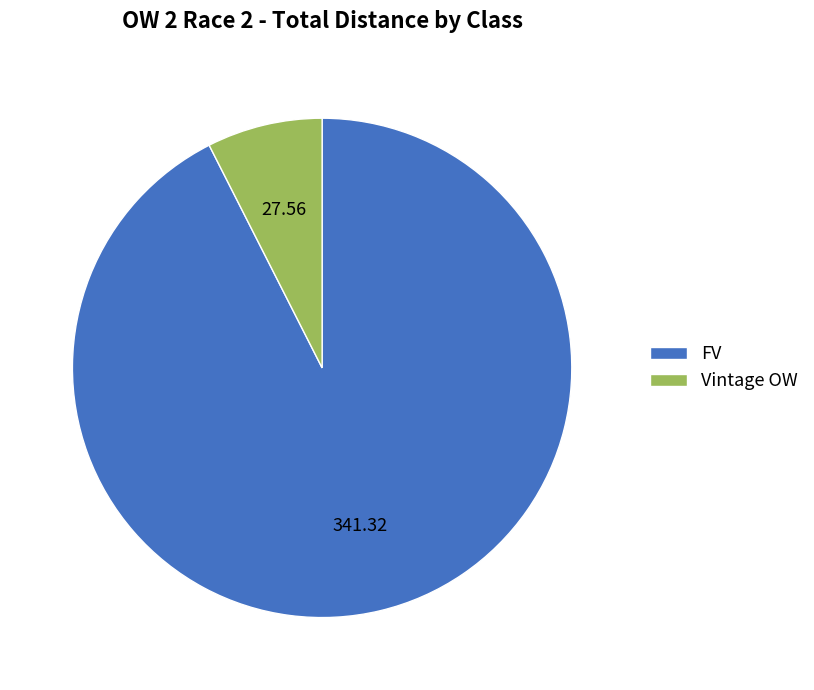

What is the smallest slice in the pie chart?

Vintage OW